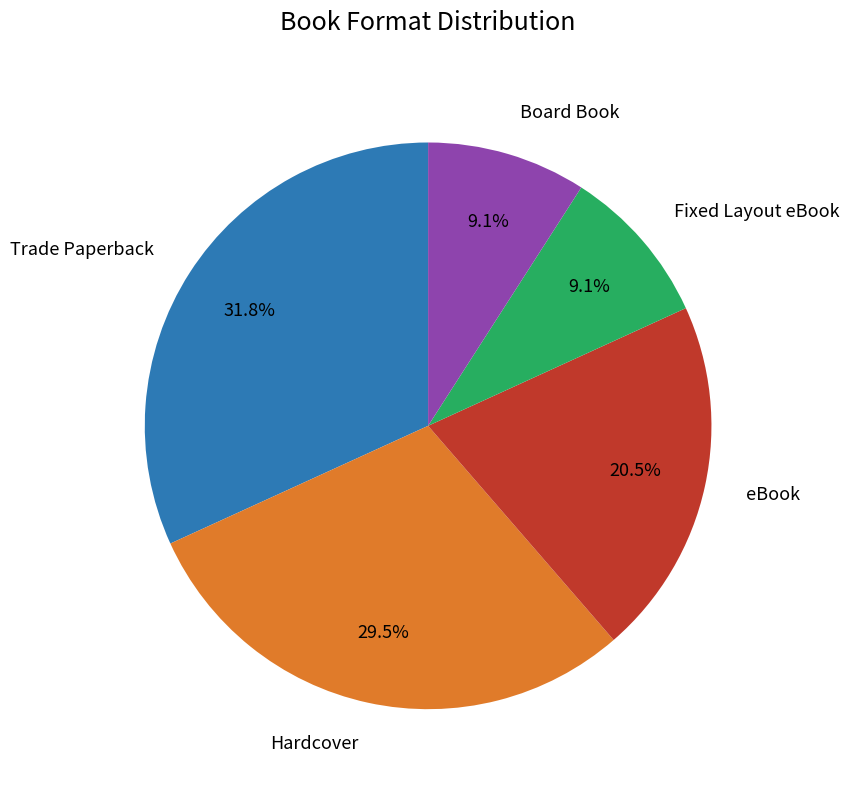

How many segments does this pie chart have?

5